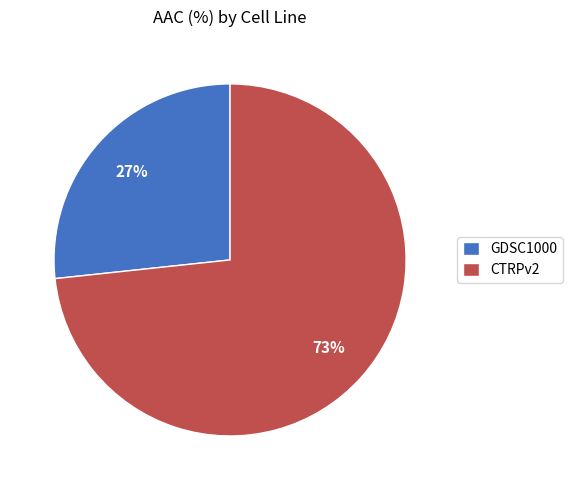

Approximately how many times larger is the value at CTRPv2 compared to GDSC1000?

2.7